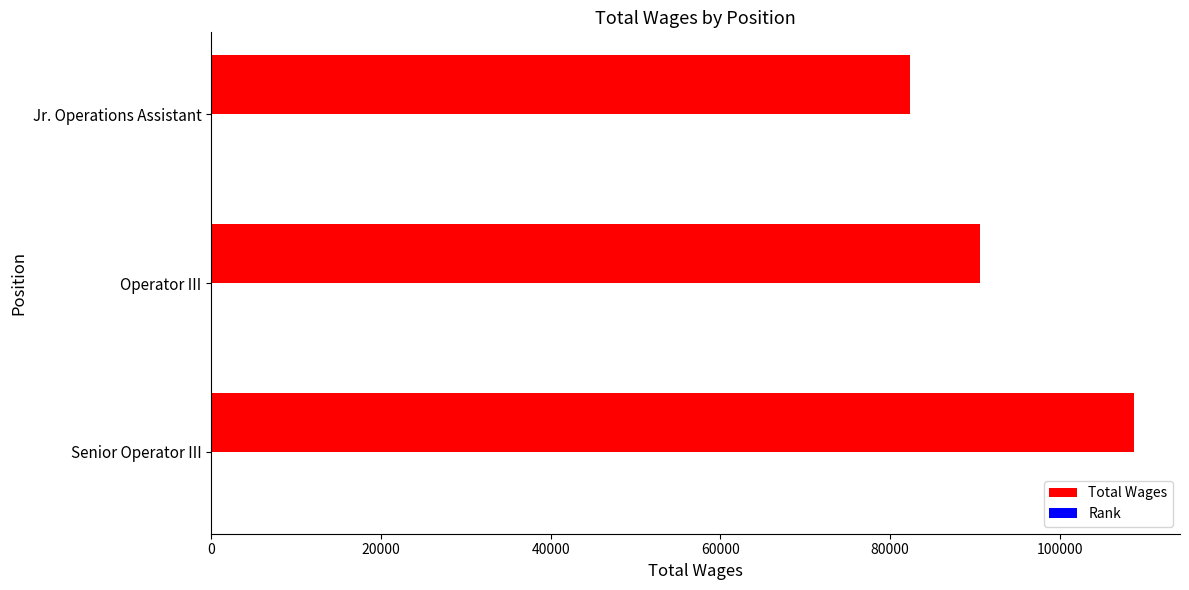

At which label is Total Wages closest to 95534?

Operator III